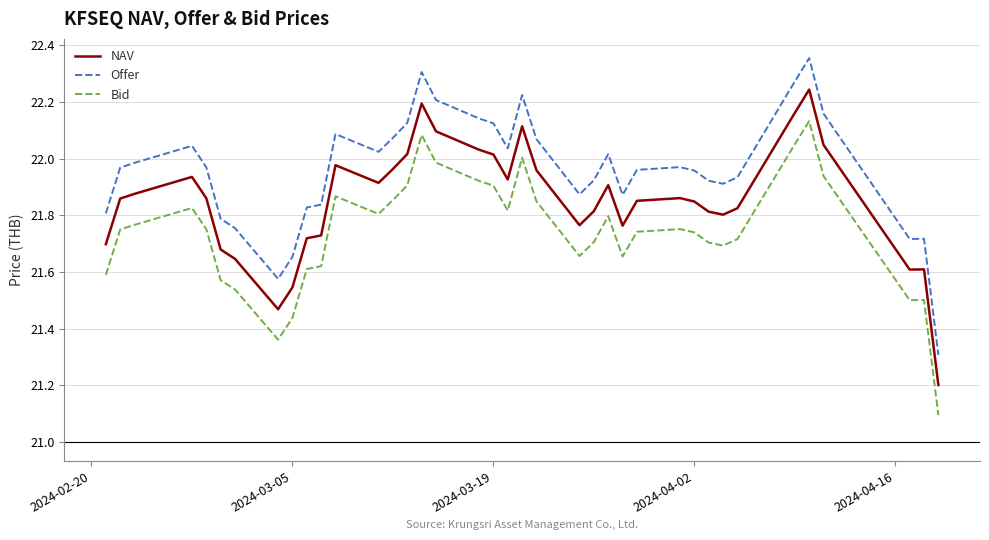

What is the difference between the maximum and minimum values in the NAV series?

1.0